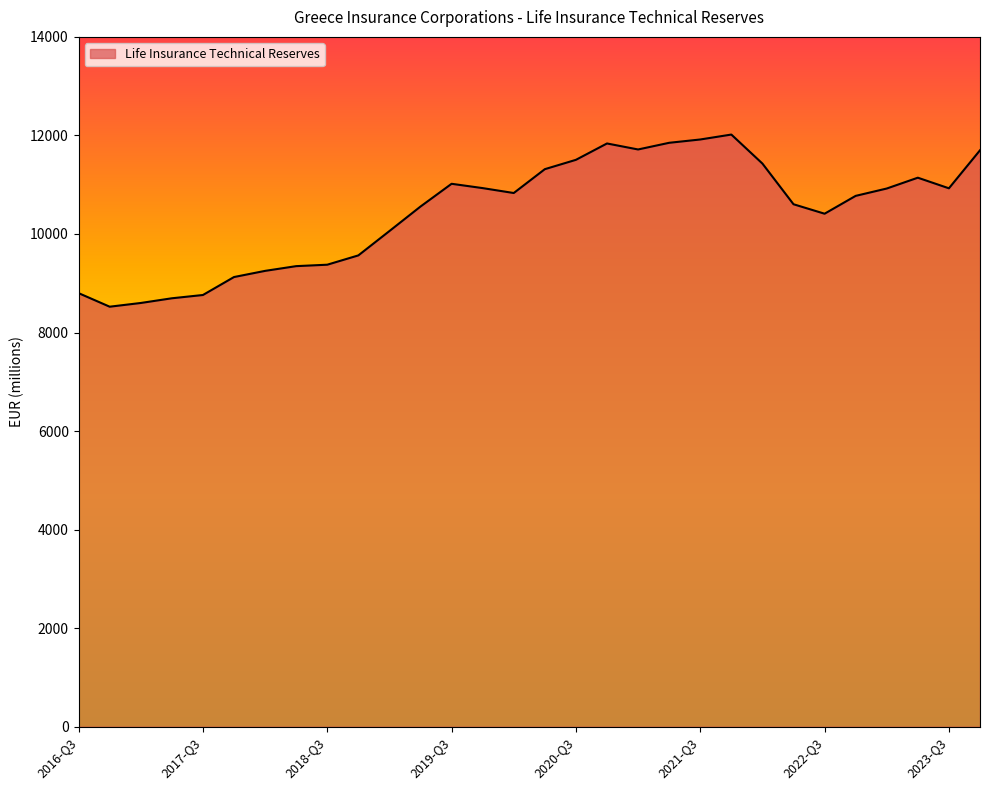

What is the smallest value displayed?

8524.1